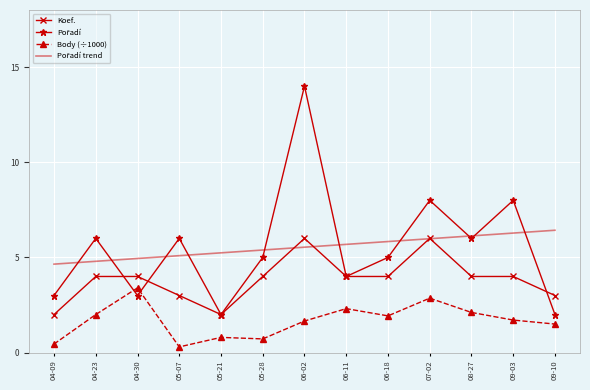

At which category is the sum across all series the highest?

06-02